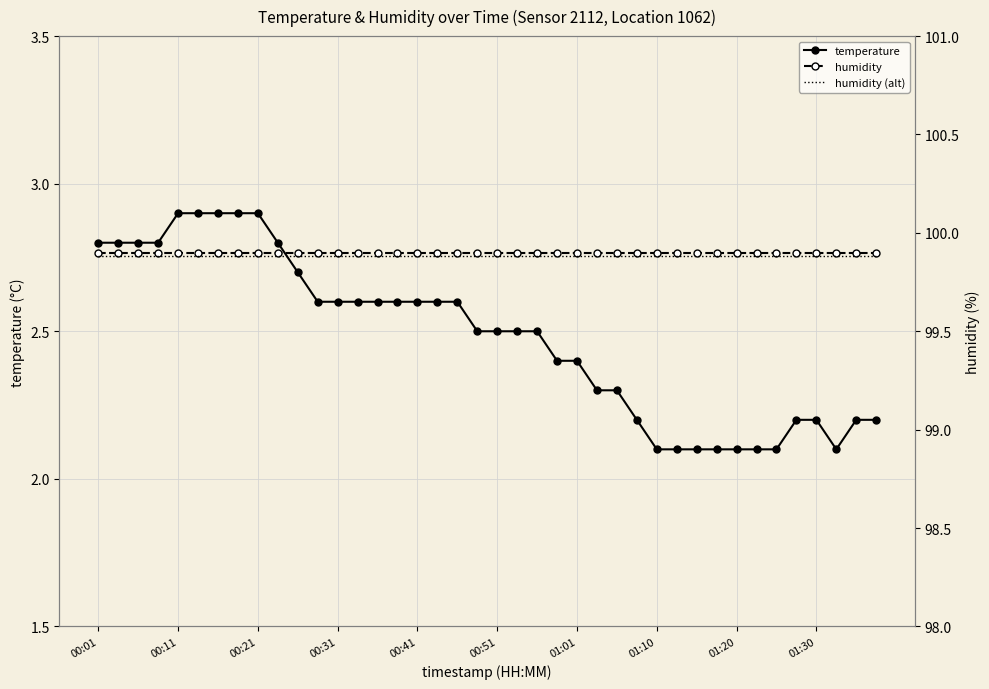

The temperature series shows 2.5 at 00:51. True or false?

True